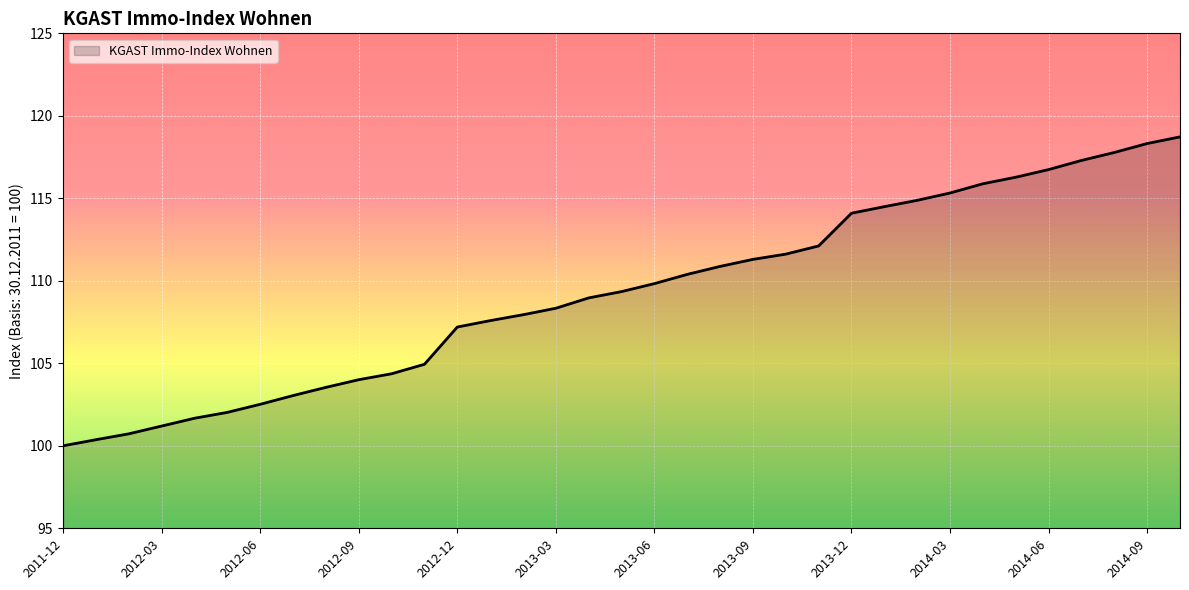

What is the minimum value shown in the chart?

100.0